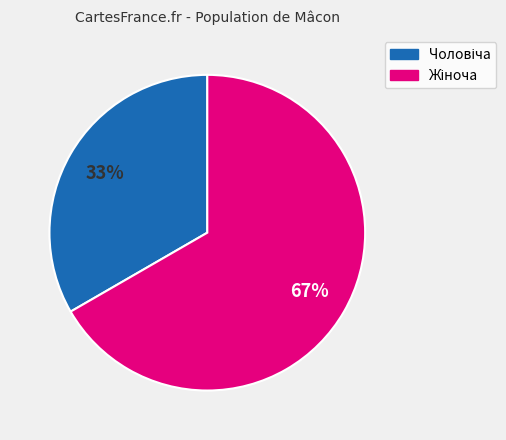

Is there any slice that represents more than half of the pie?

Yes